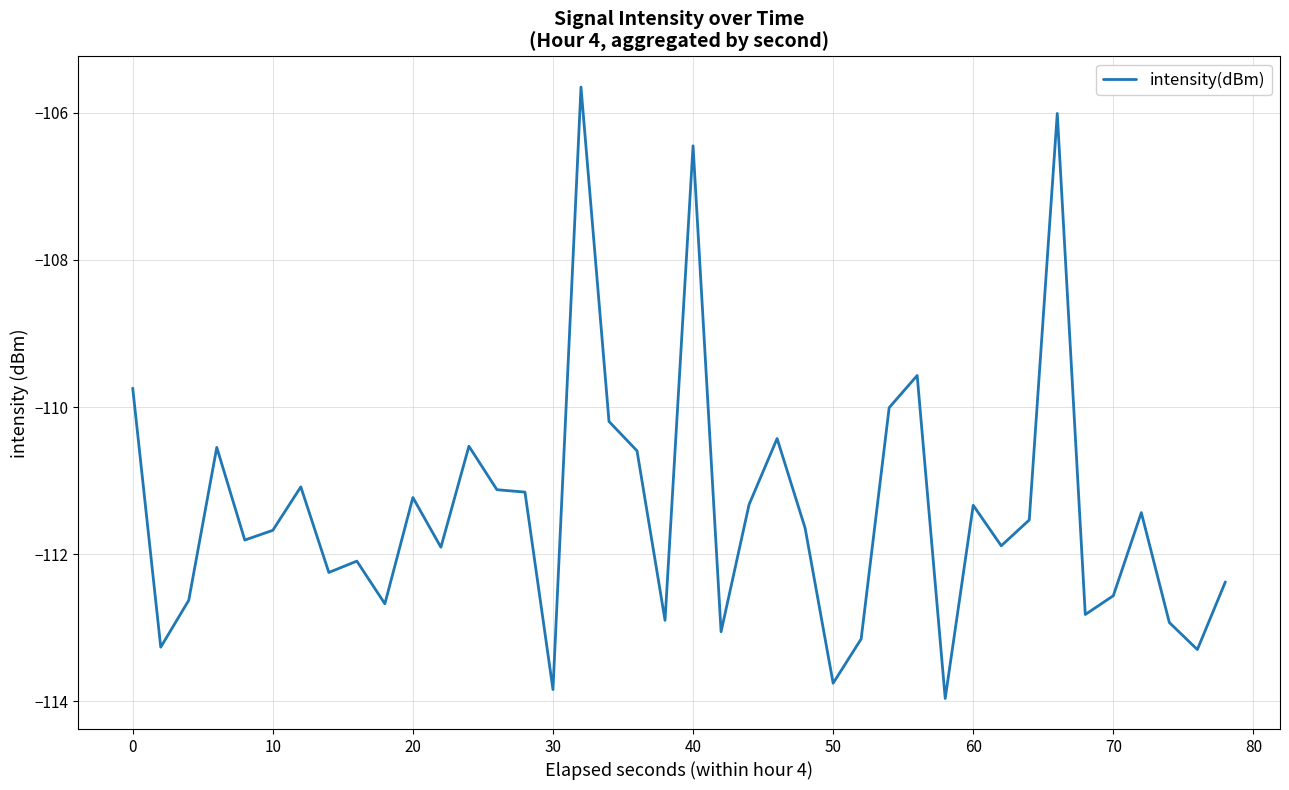

How many lines are shown in the chart?

1